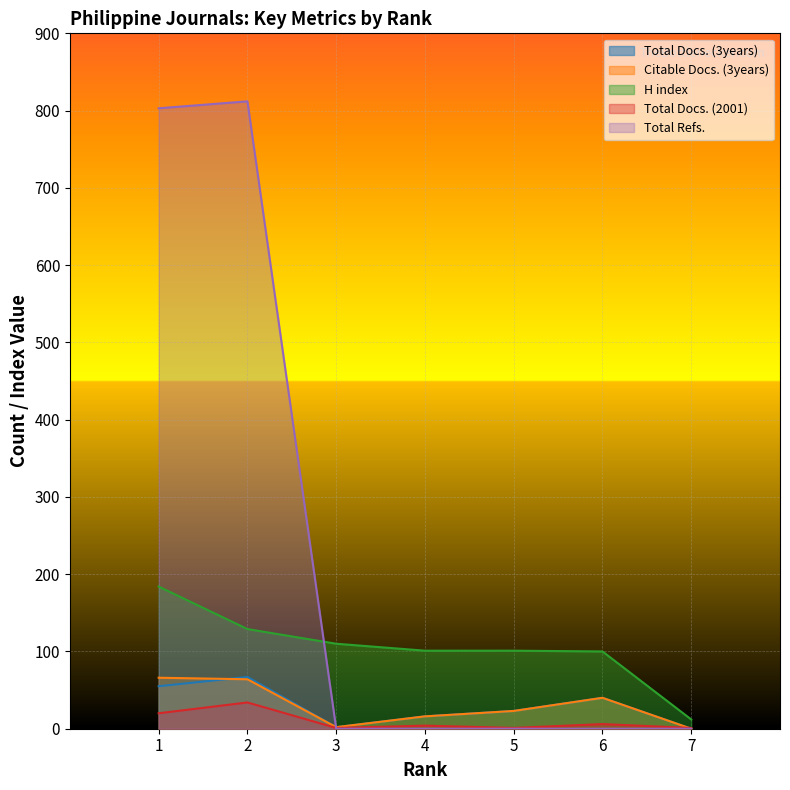

The Total Docs. (3years) series shows 2 at 3. True or false?

True